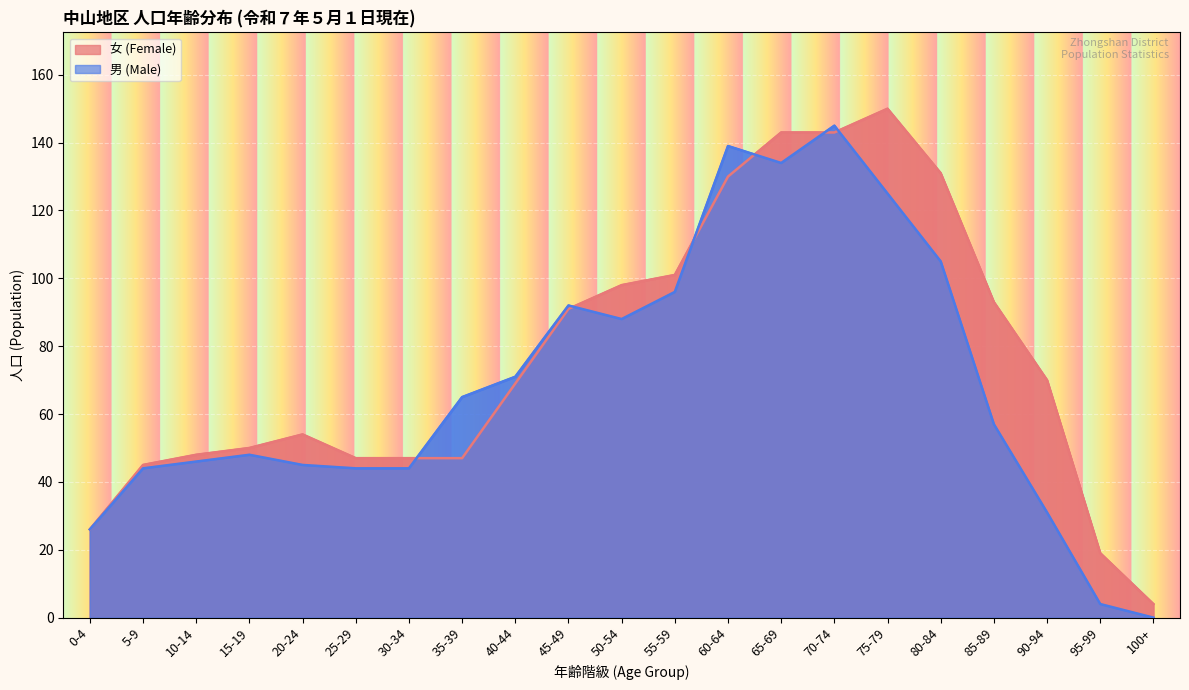

List the series in order of their overall mean, lowest first.

男 (Male), 女 (Female)